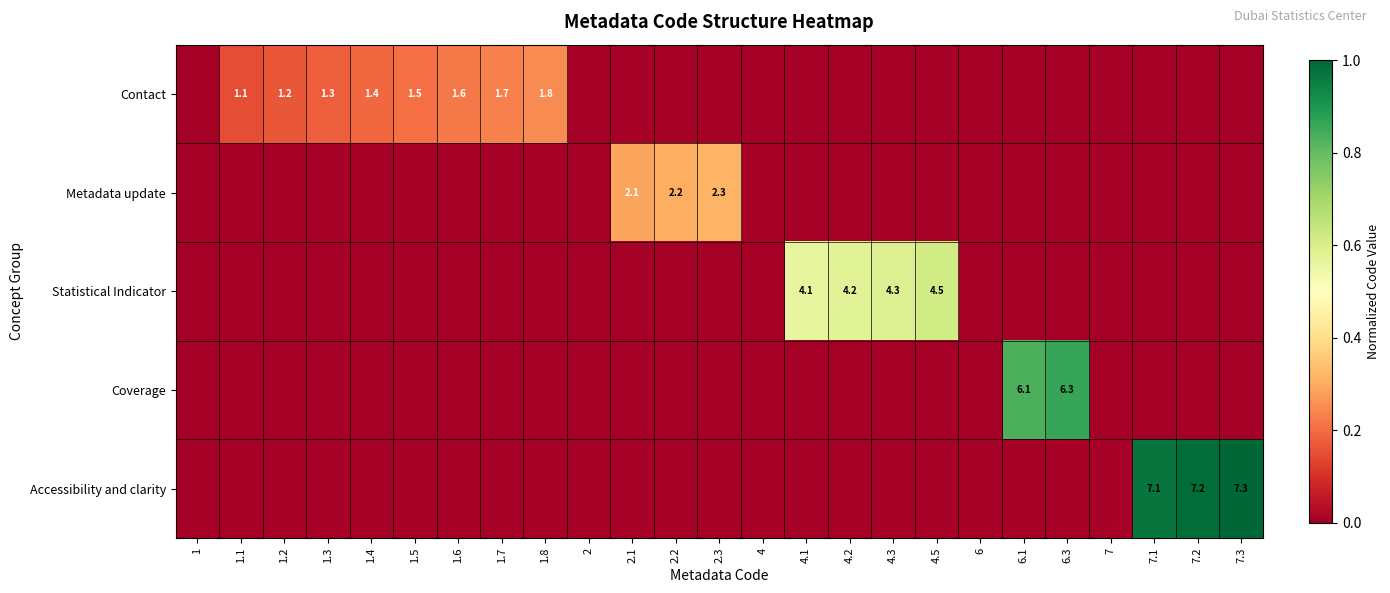

Is it true that Contact equals 1.2 at 1.2?

True